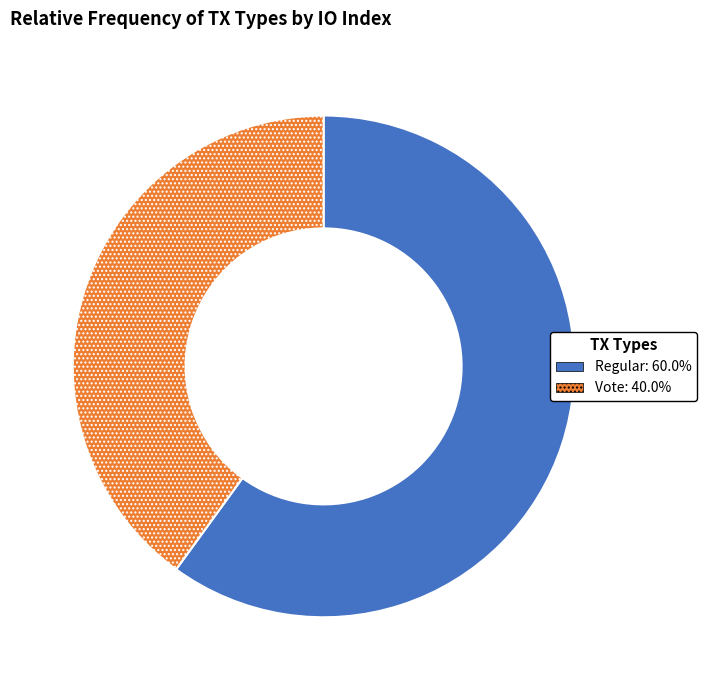

Approximately how many times larger is the value at Vote compared to Regular?

0.7